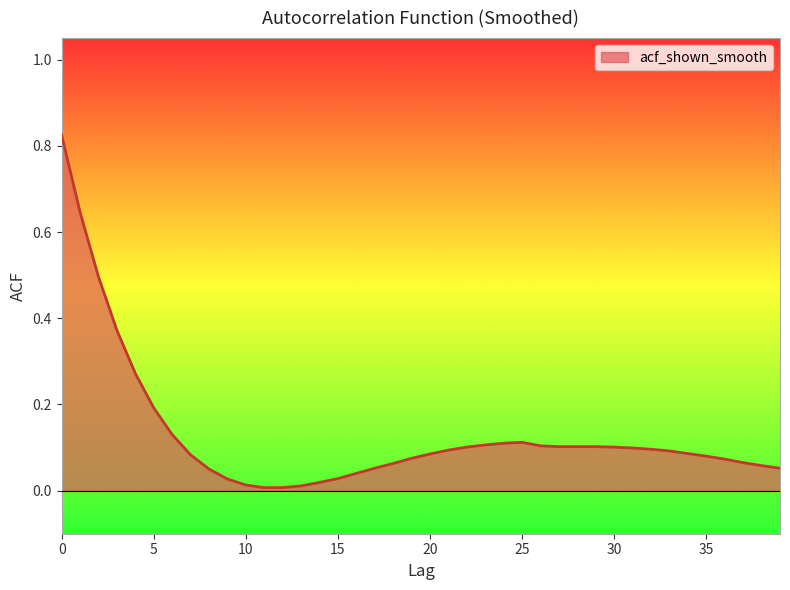

What is the greatest value displayed?

0.8